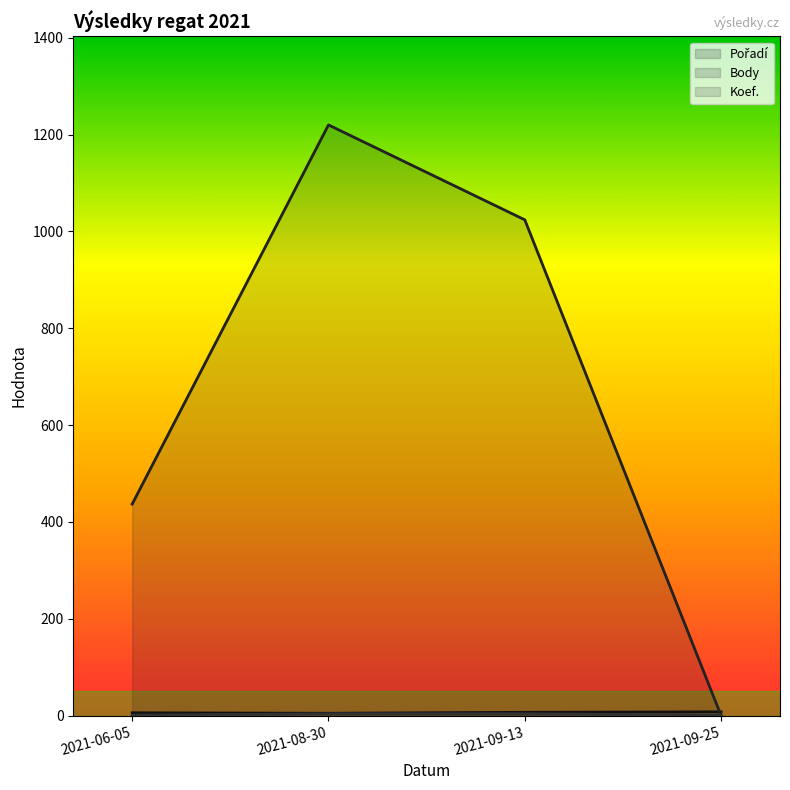

Is it true that Body (line) equals 0 at 2021-09-25?

True